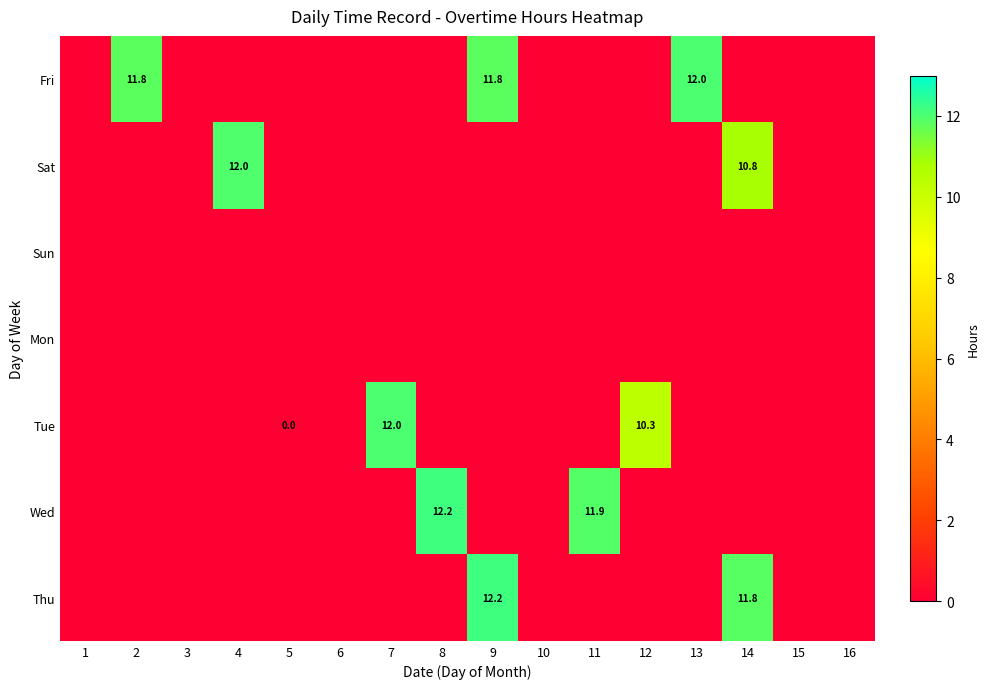

Which category has the highest value in the Sat series?

4